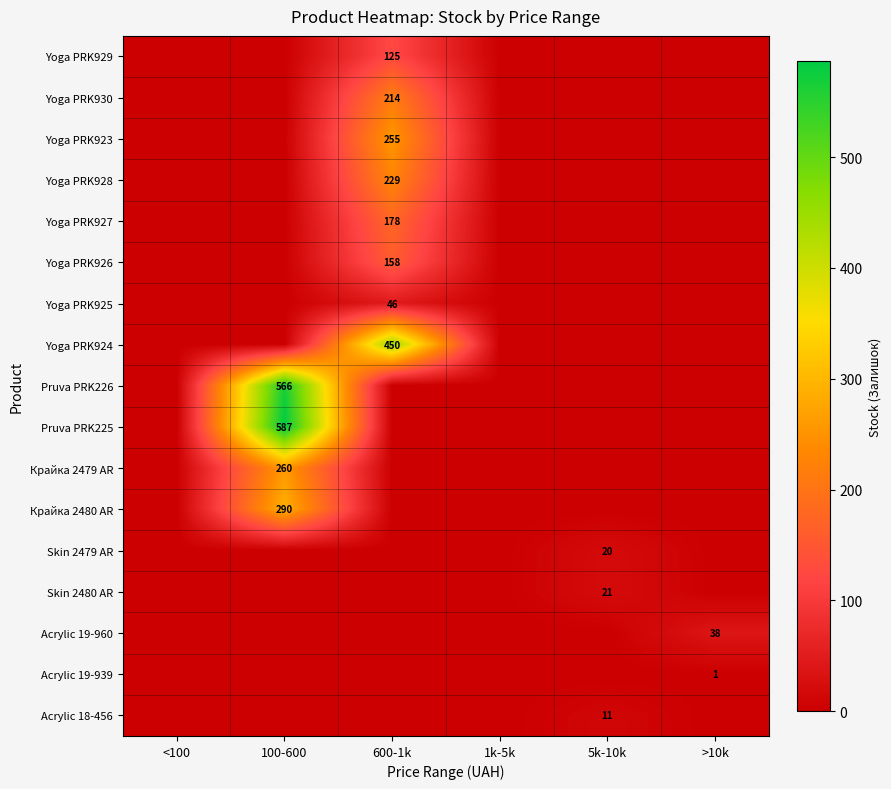

What is the spread (max minus min) of values at >10k?

38